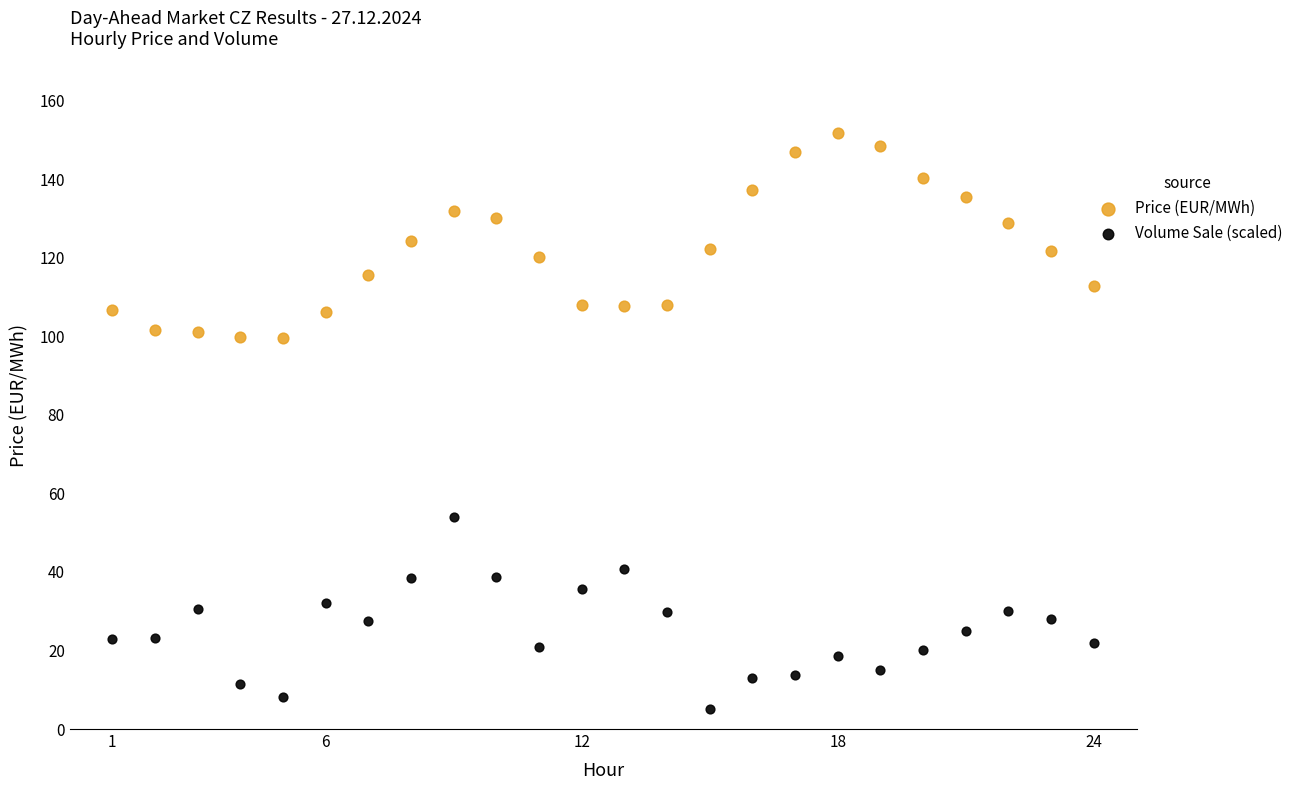

What are all the series names shown in the legend?

Price (EUR/MWh), Volume Sale (scaled)